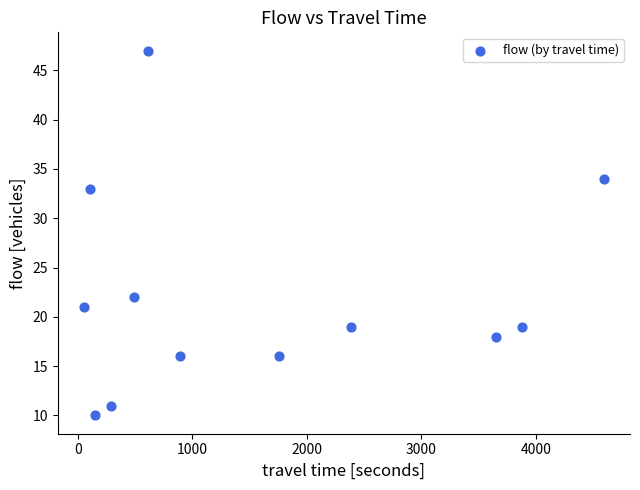

What Y value in the scatter plot is closest to 28?

33